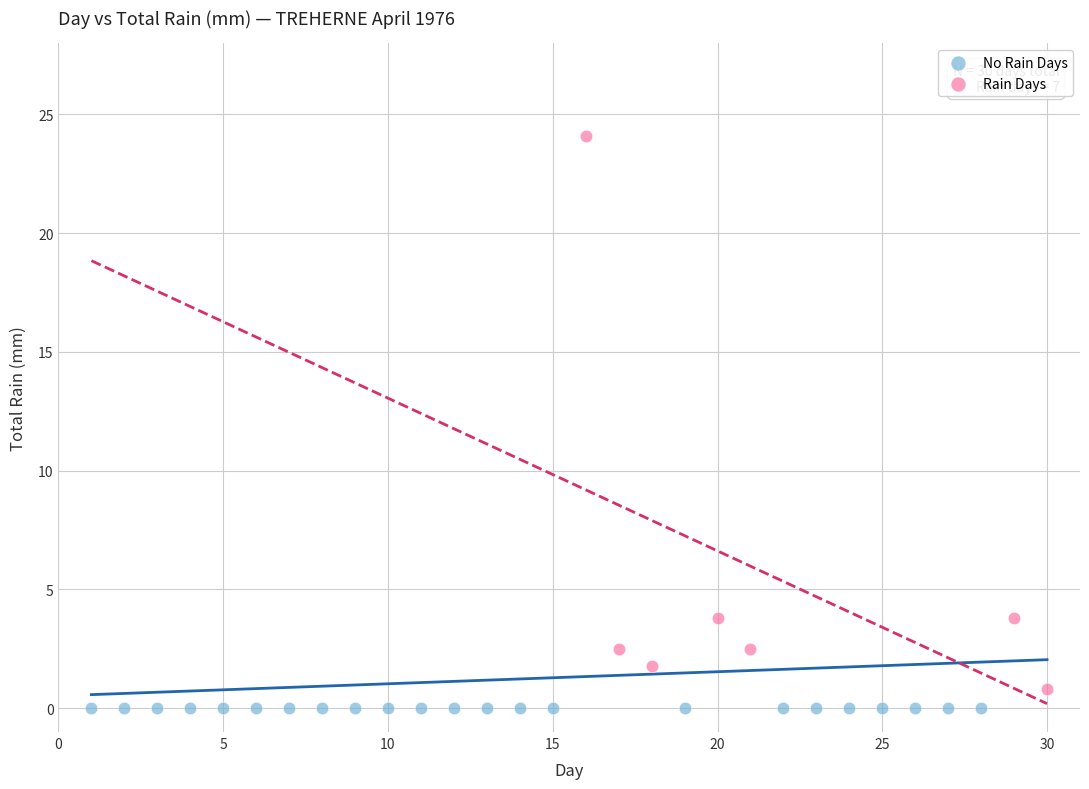

Which series reaches the maximum Y coordinate?

Rain Days